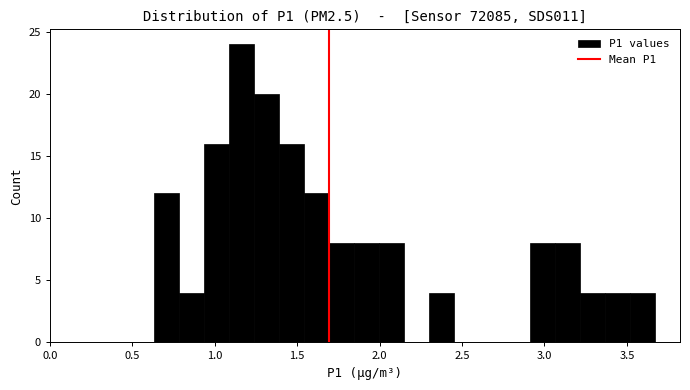

Around what value on the x-axis is the tallest bar? Give the approximate position of its centre, as read against the axis.

1.15